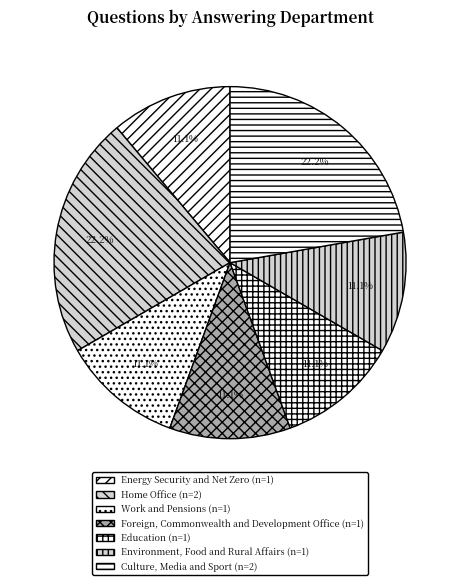

How many segments does this pie chart have?

7